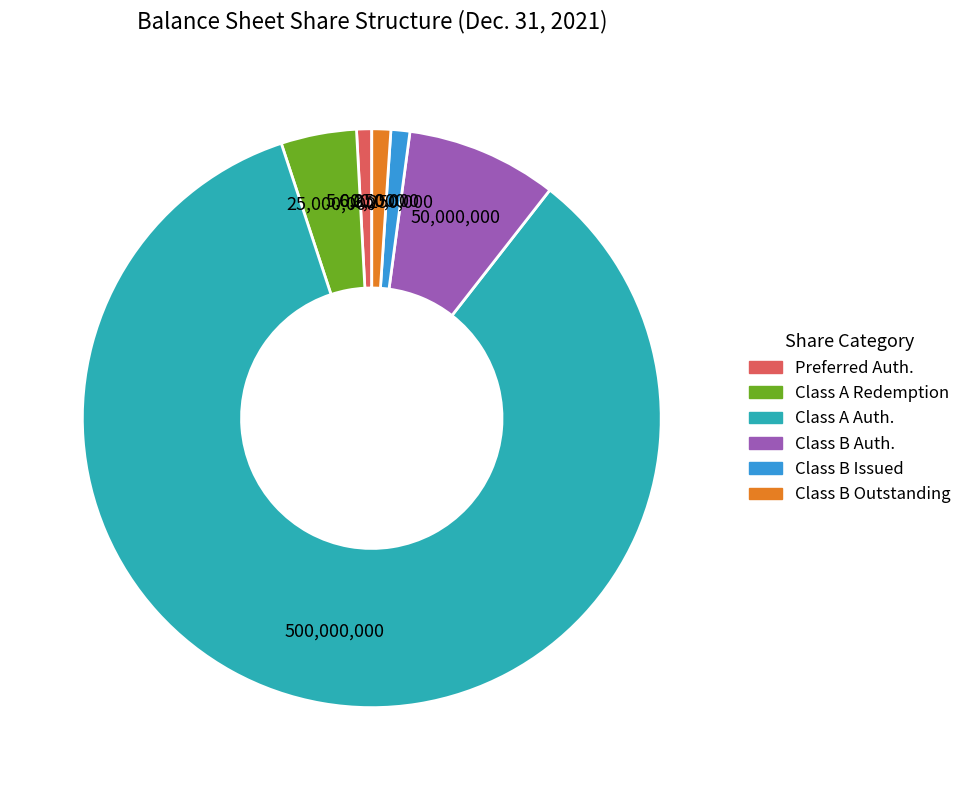

Does any single category account for the majority?

Yes